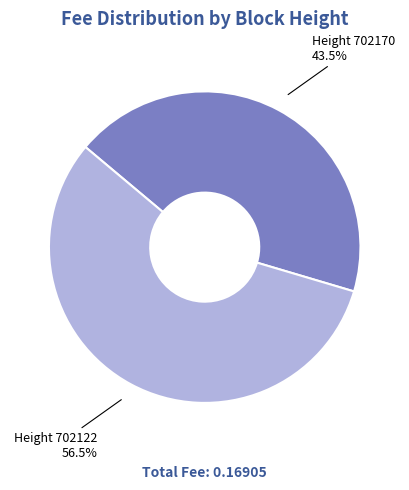

Which slice is the largest?

Height 702122